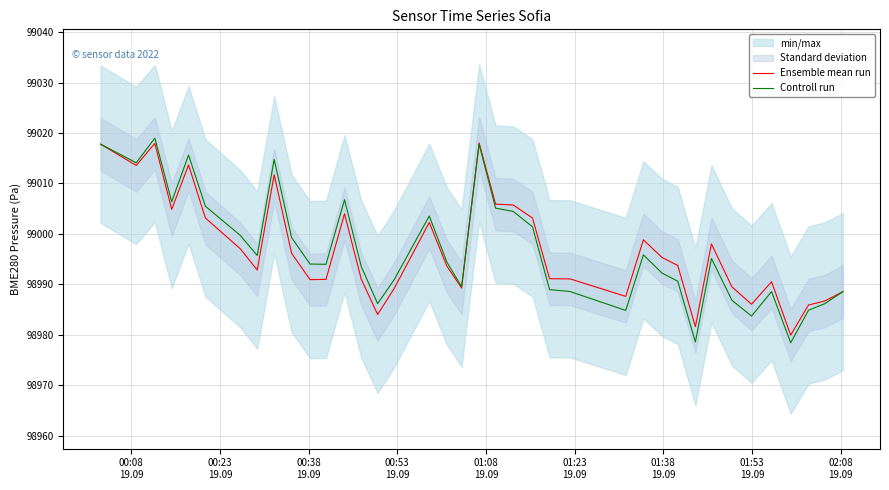

In Ensemble mean run, how many points are higher than both neighbors (excluding endpoints)?

9